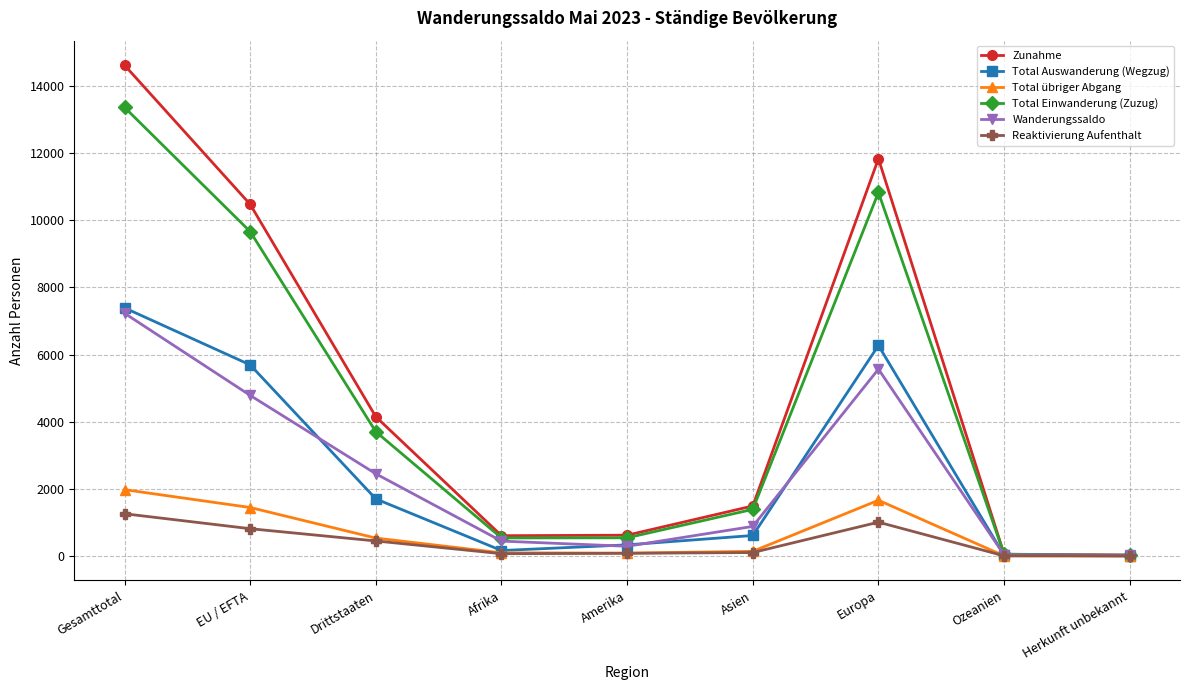

What is the sum of all Total Einwanderung (Zuzug) values?

40101